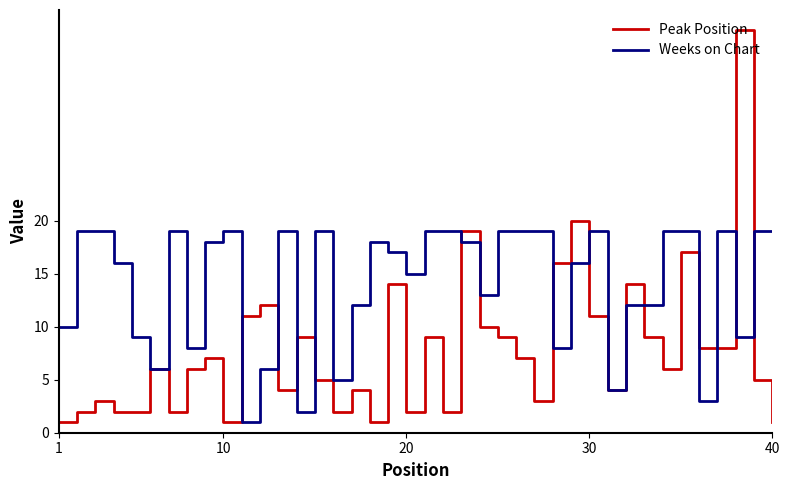

What is the sum of all Peak Position values?

312